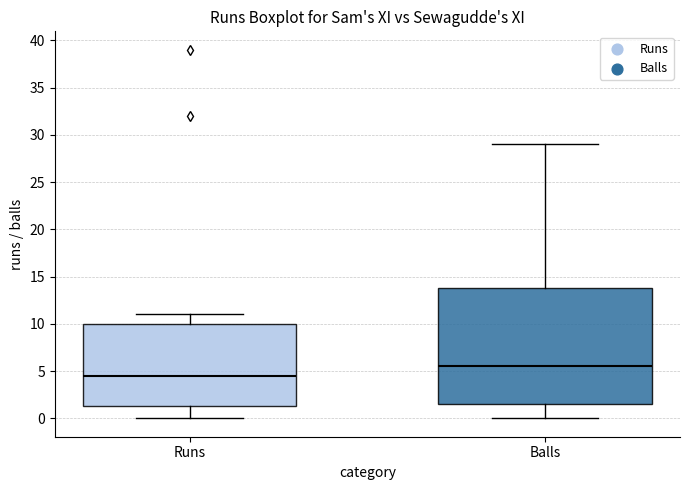

Where does the median line of the box for Runs sit on the y-axis? The values are not printed on the chart, so give them approximately, as read against the axis.

4.5